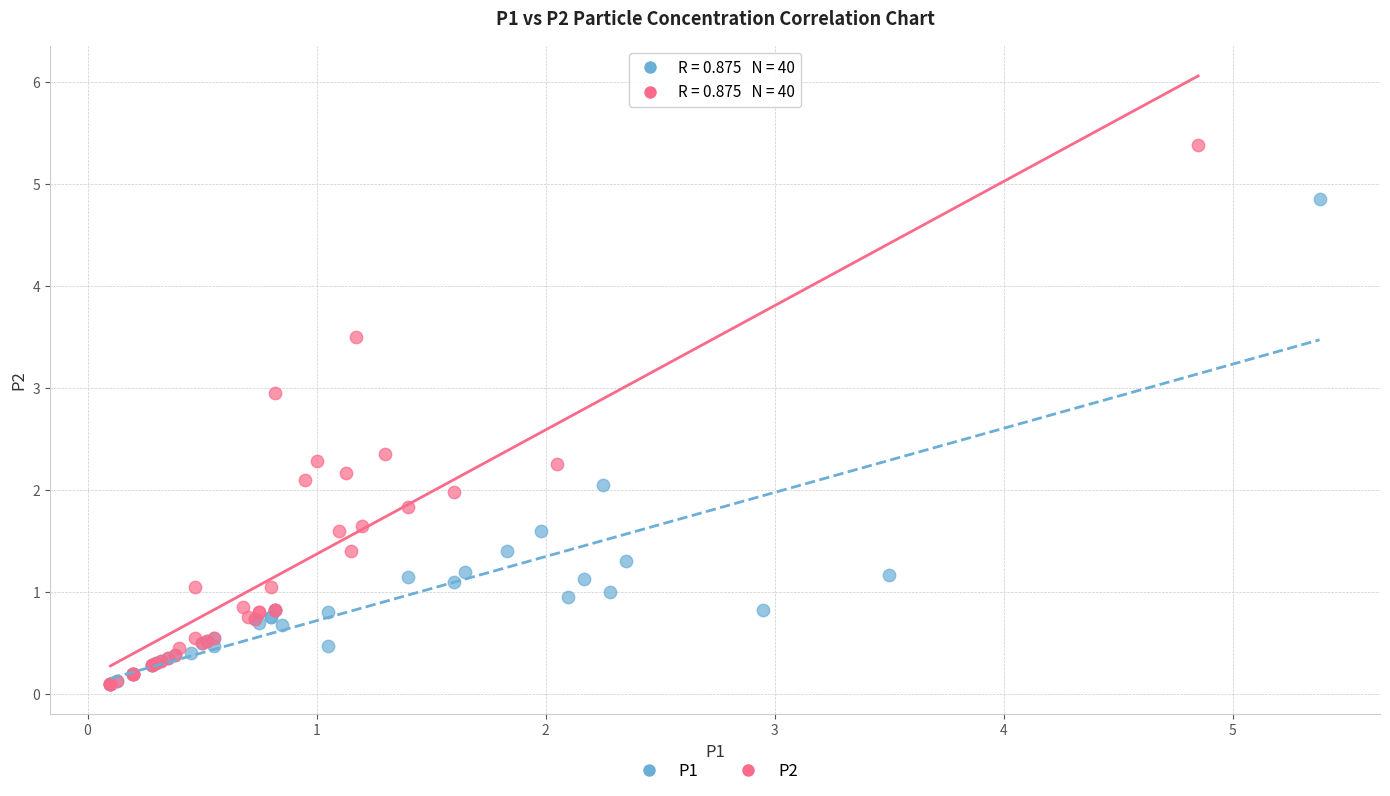

Which series contains the highest Y value?

P2